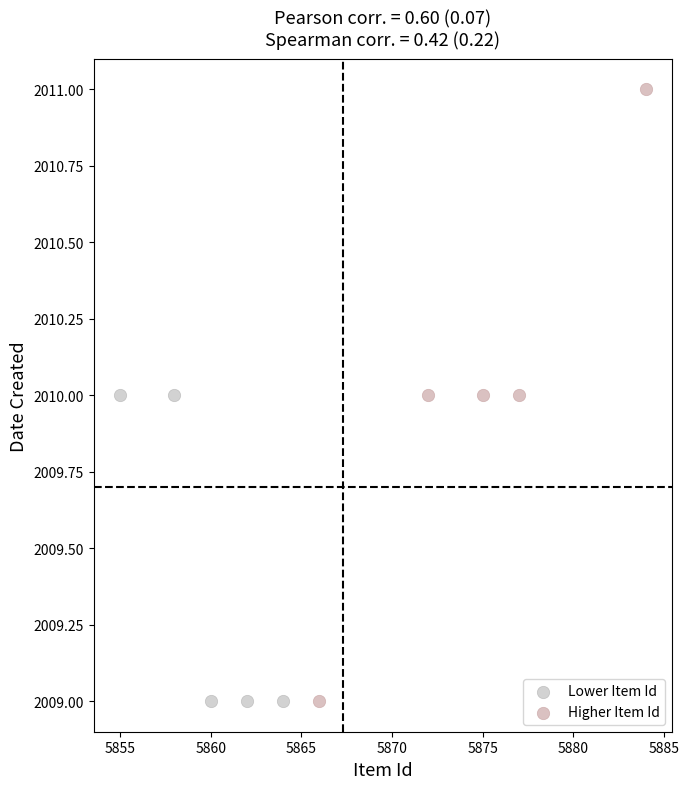

Which series contains the highest Y value?

Higher Item Id